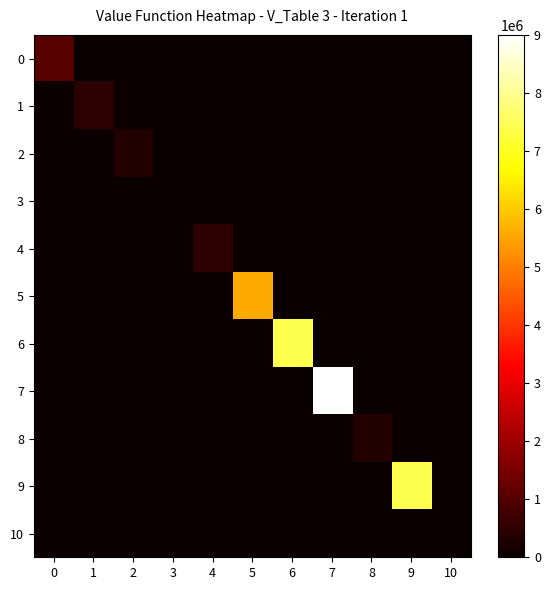

What is the difference between the highest and lowest values at 9?

7399465